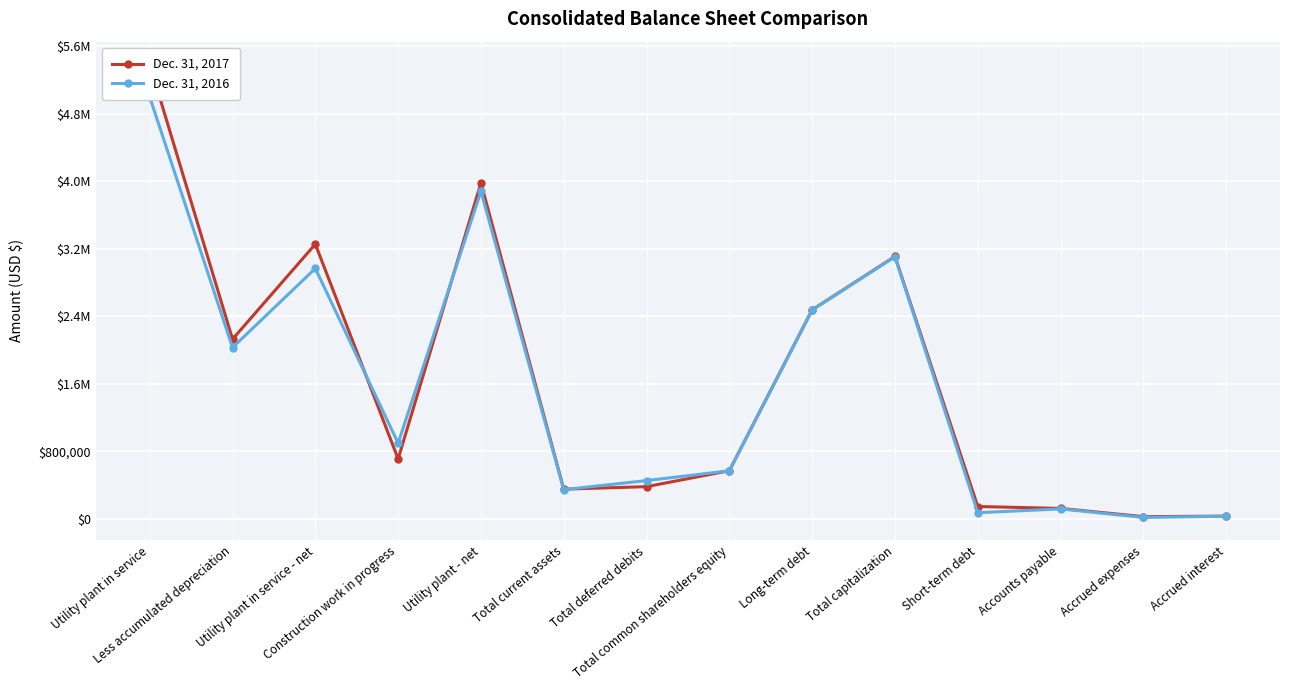

In Dec. 31, 2017, how many points are higher than both neighbors (excluding endpoints)?

3